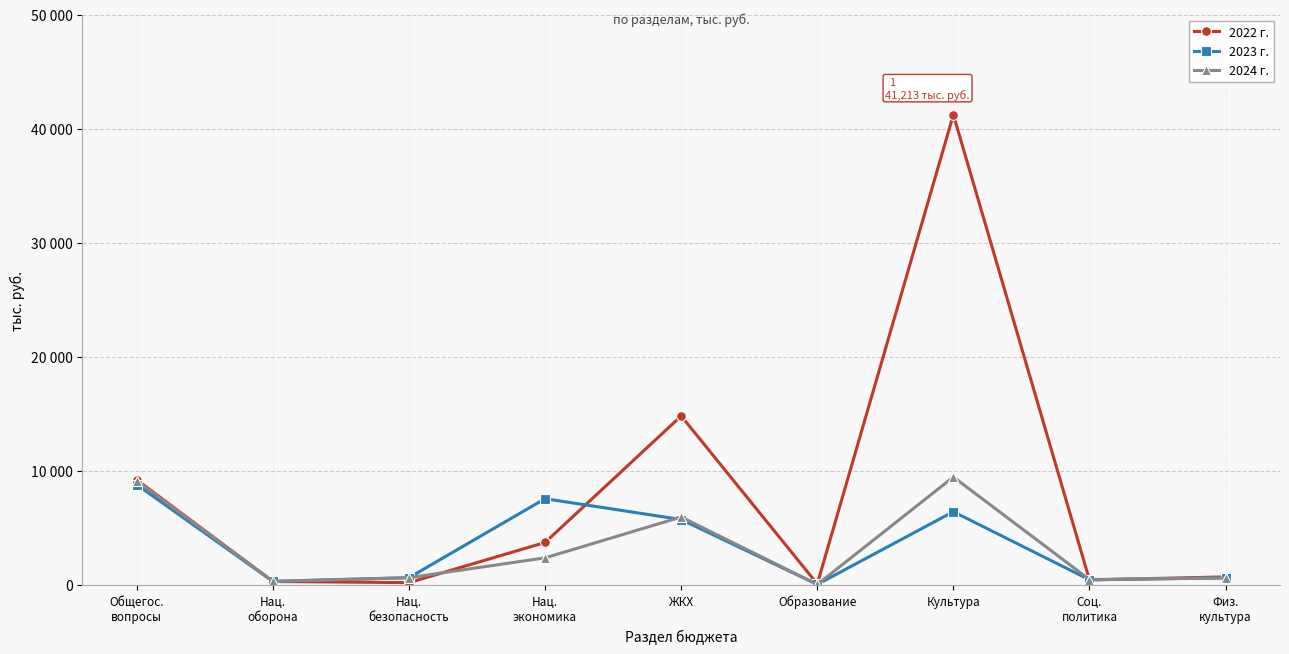

Rank the series at Общегос.
вопросы from highest to lowest value.

2022 г., 2024 г., 2023 г.